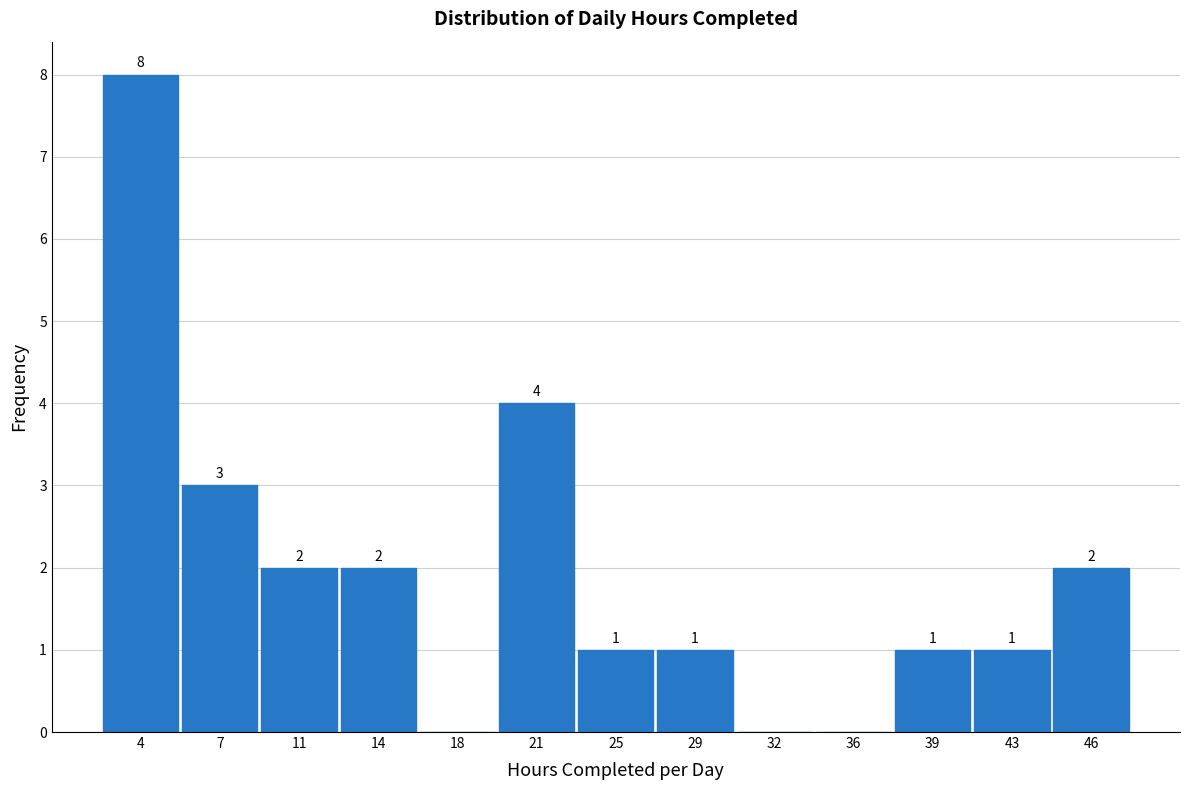

Over which range of the x-axis is the bar tallest?

2.0 to 5.5